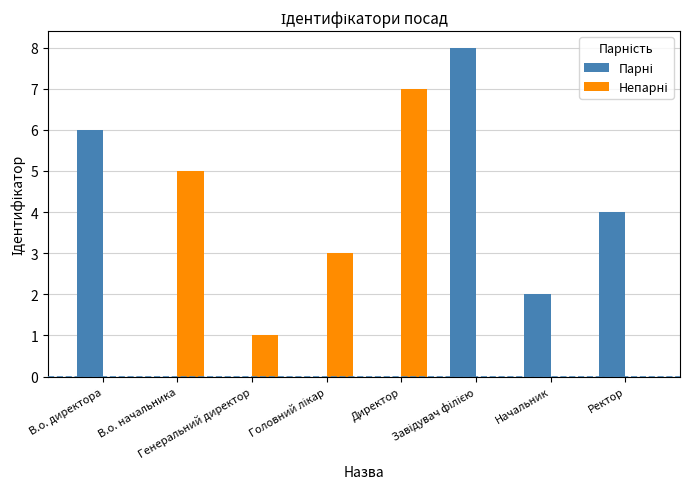

What is the greatest value displayed?

8